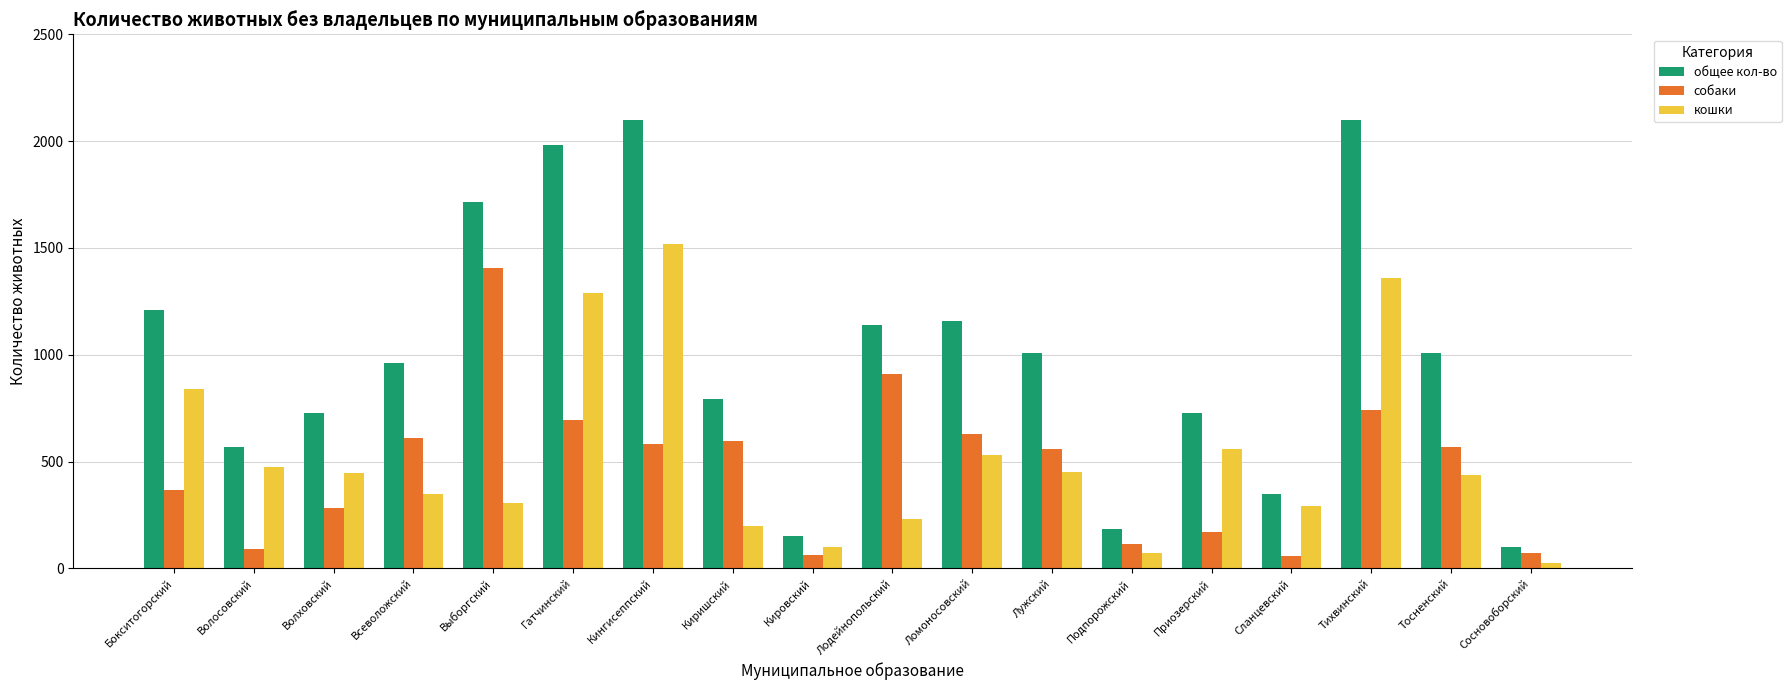

Rank the series at Лодейнопольский from lowest to highest value.

кошки, собаки, общее кол-во